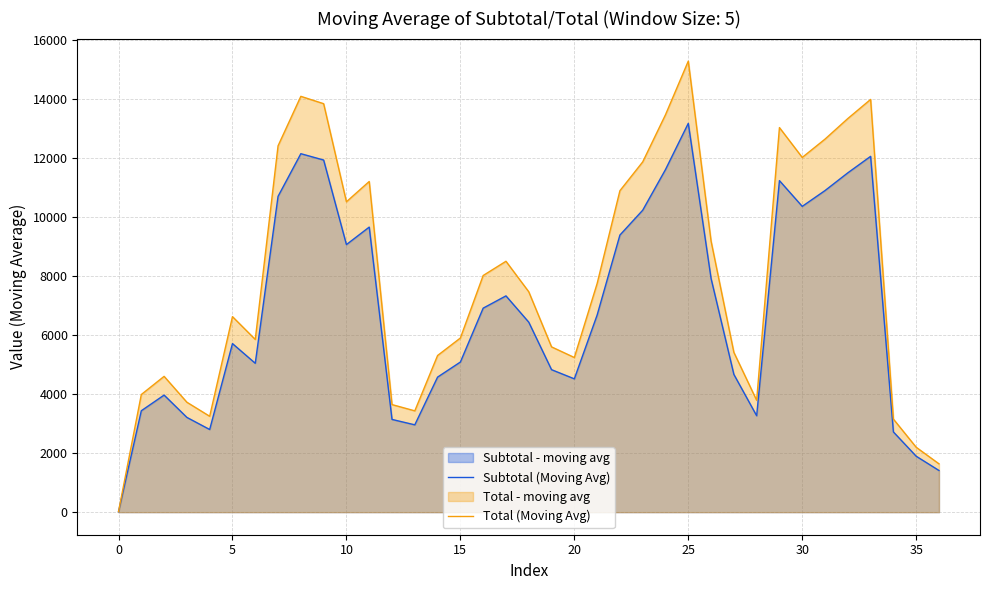

Rank the series by their maximum value, from lowest to highest.

Subtotal (Moving Avg), Total (Moving Avg)